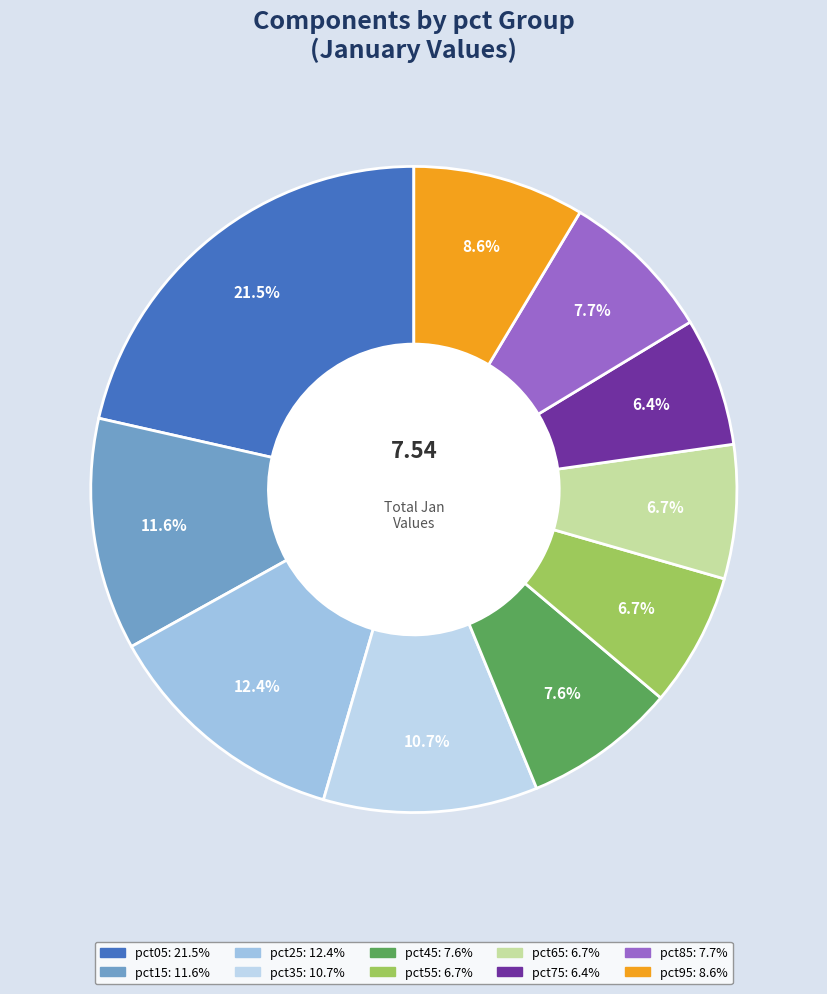

Which slice is the smallest?

pct75